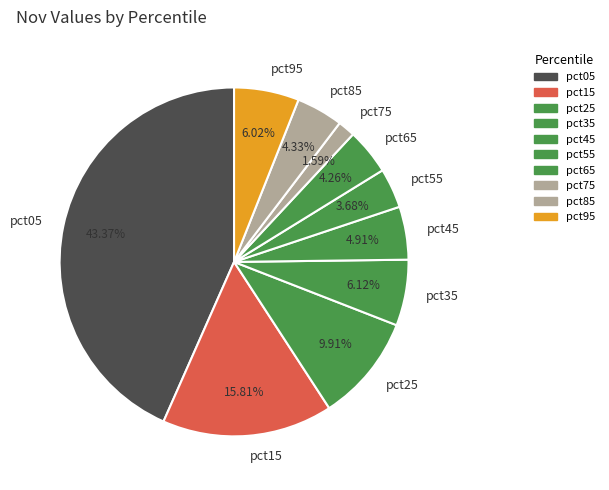

What percentage is the pct95 slice, to the nearest percent?

6%